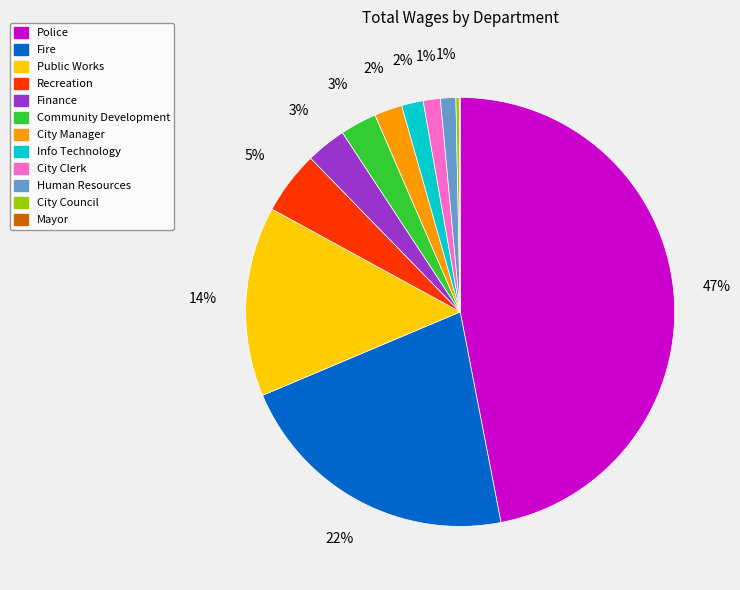

Is the sum of City Manager and Finance greater than half?

No